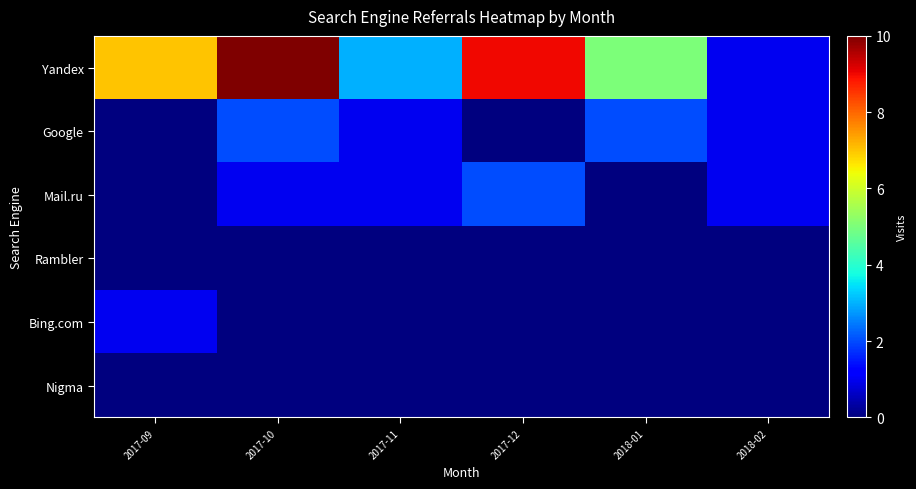

Which category has the lowest value across all series?

2017-09